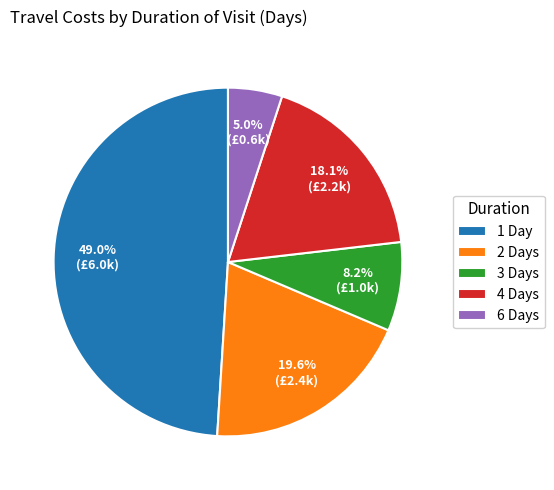

To the nearest percent, what is the average slice percentage?

20%